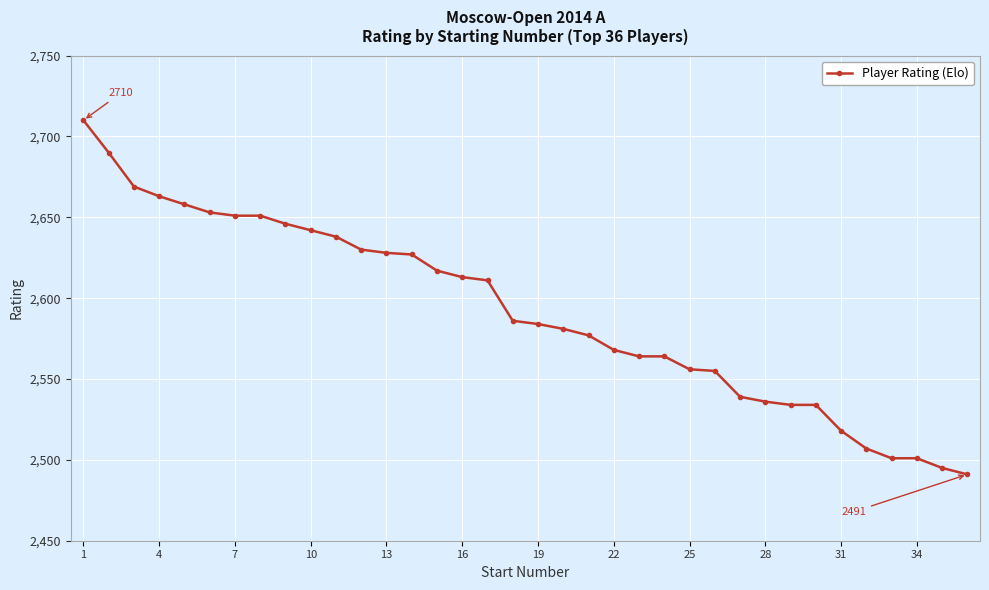

What is the average value?

2591